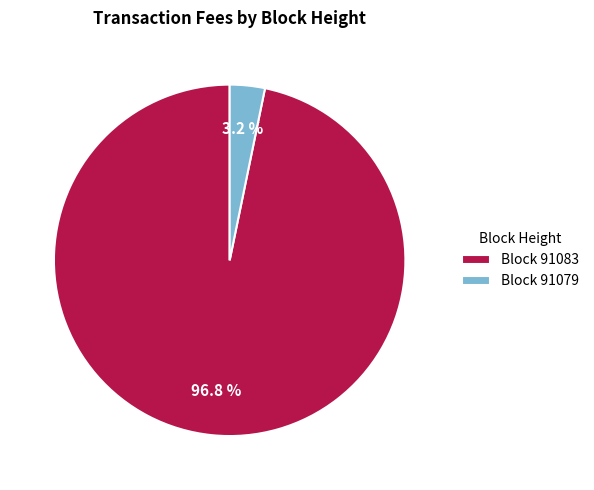

Rank the categories by value from highest to lowest.

Block 91083, Block 91079